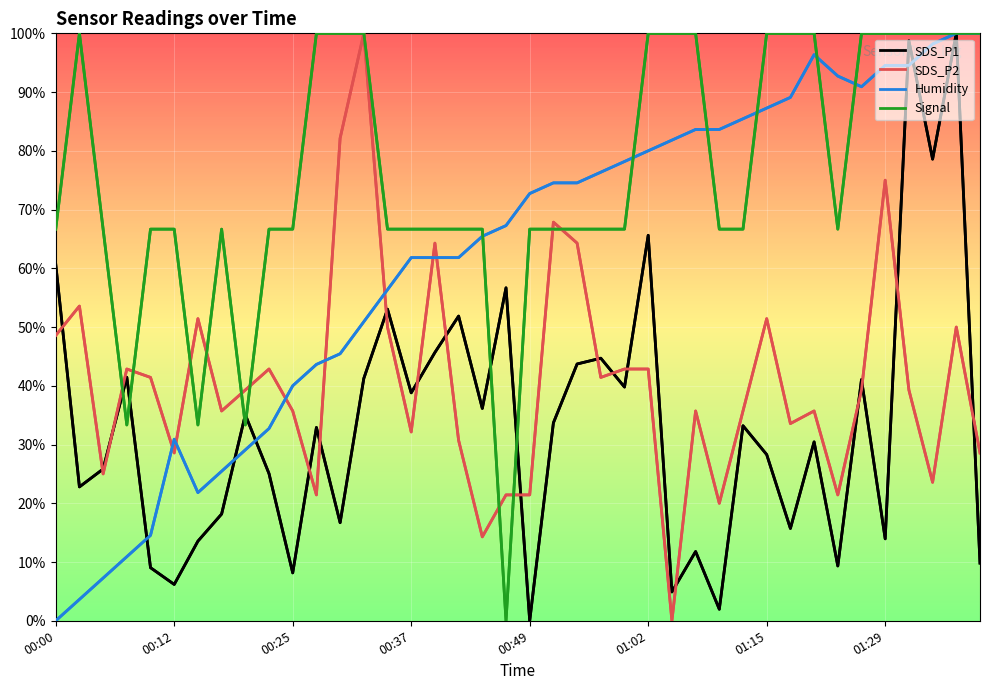

What is the value of the SDS_P1 point at the 23rd from the left?

43.7